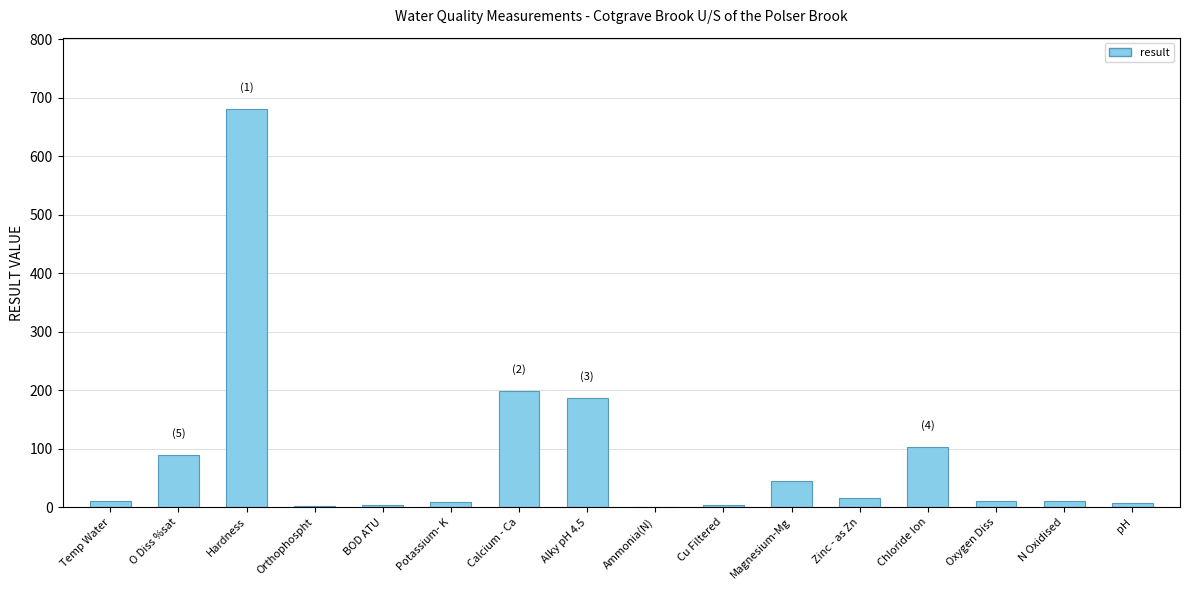

Which has a higher value, Magnesium-Mg or BOD ATU?

Magnesium-Mg